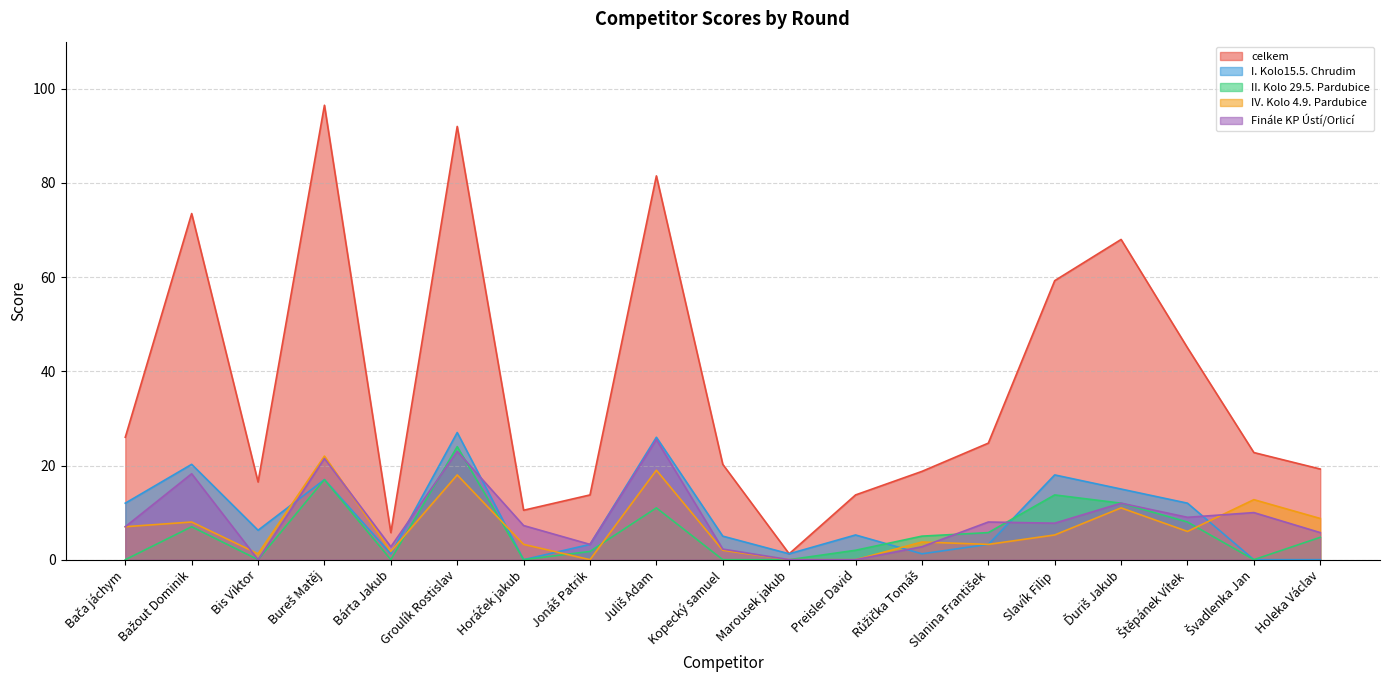

What is the approximate value of celkem at Štěpánek Vítek?

45.0